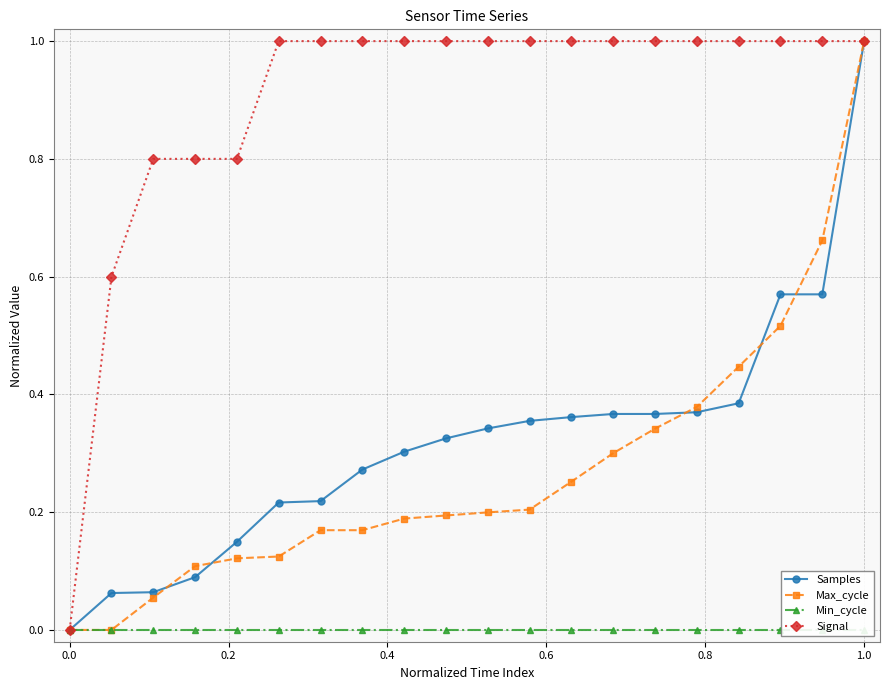

True or false: Max_cycle and Signal cross at least once.

False